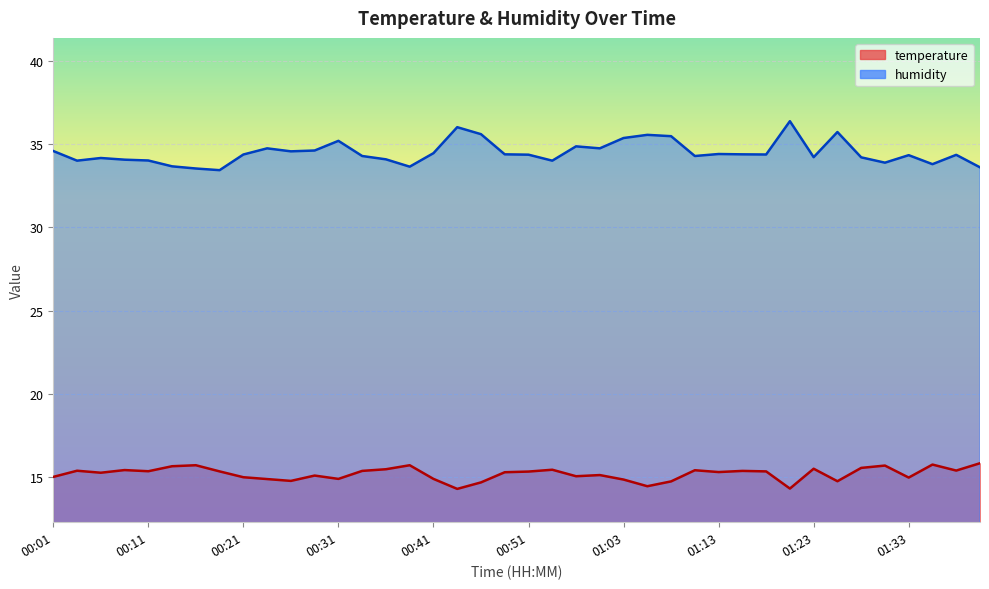

Between 00:39 and 00:44, which is larger?

00:39